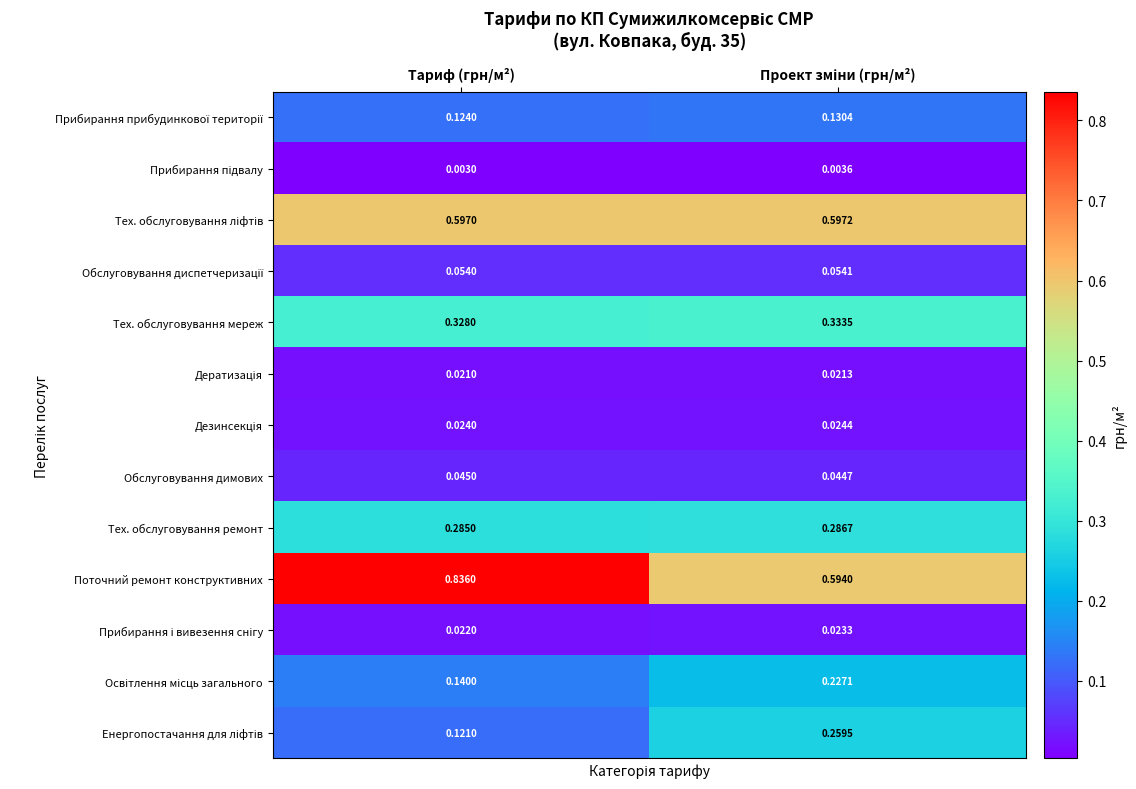

Where is Тех. обслуговування мереж nearest to the value 0?

Тариф (грн/м²)